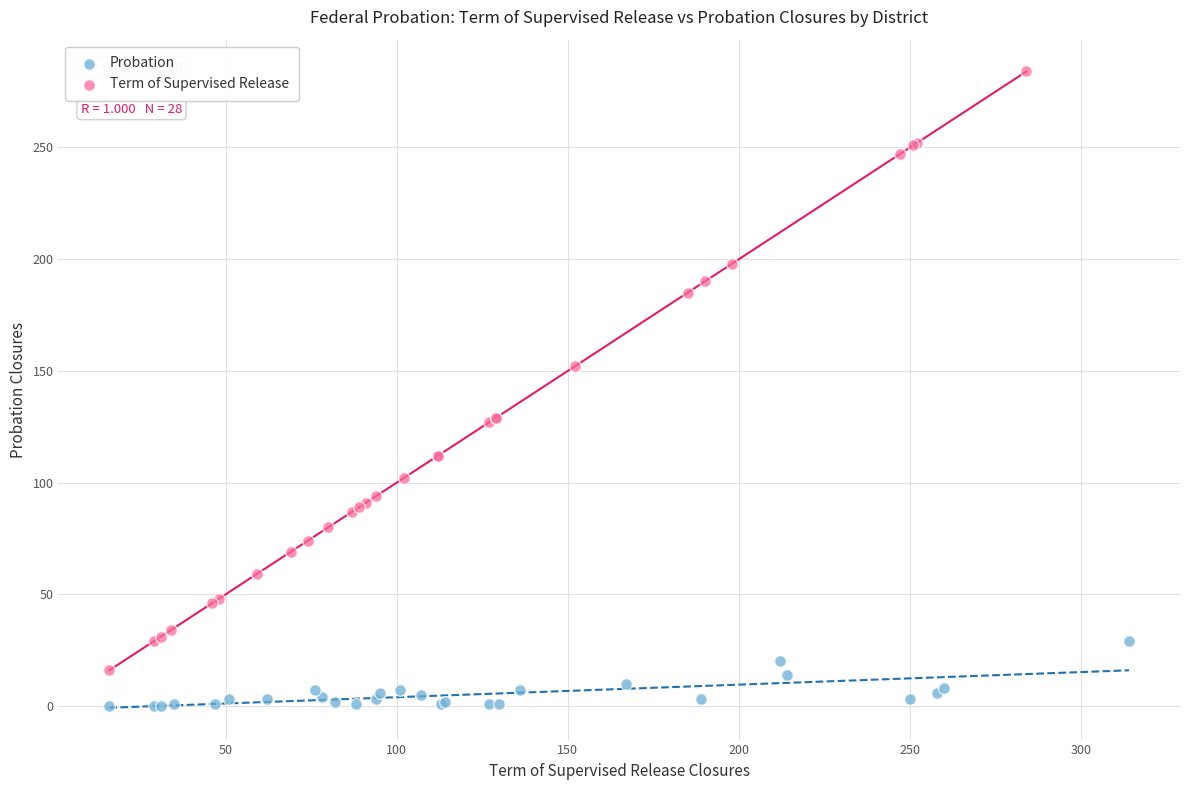

Which series has the widest spread of Y values?

Term of Supervised Release